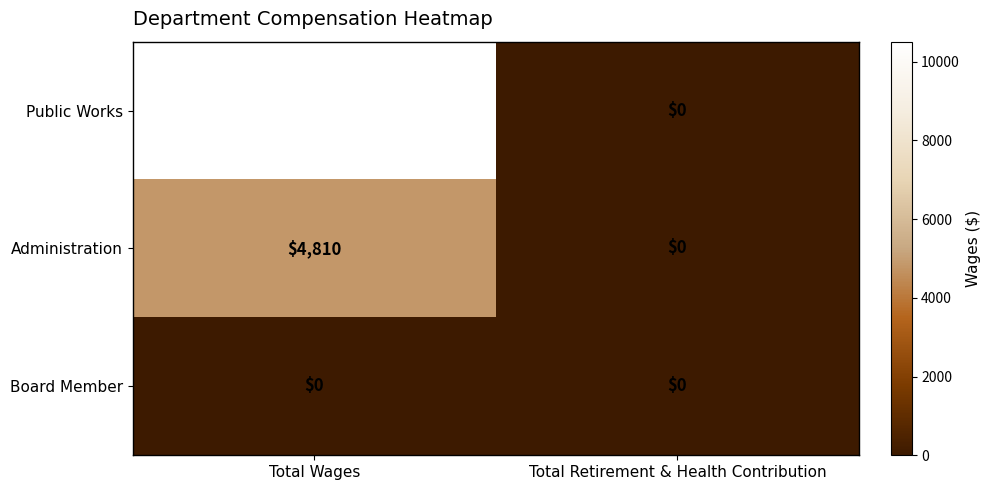

Count the number of data series in this chart.

3